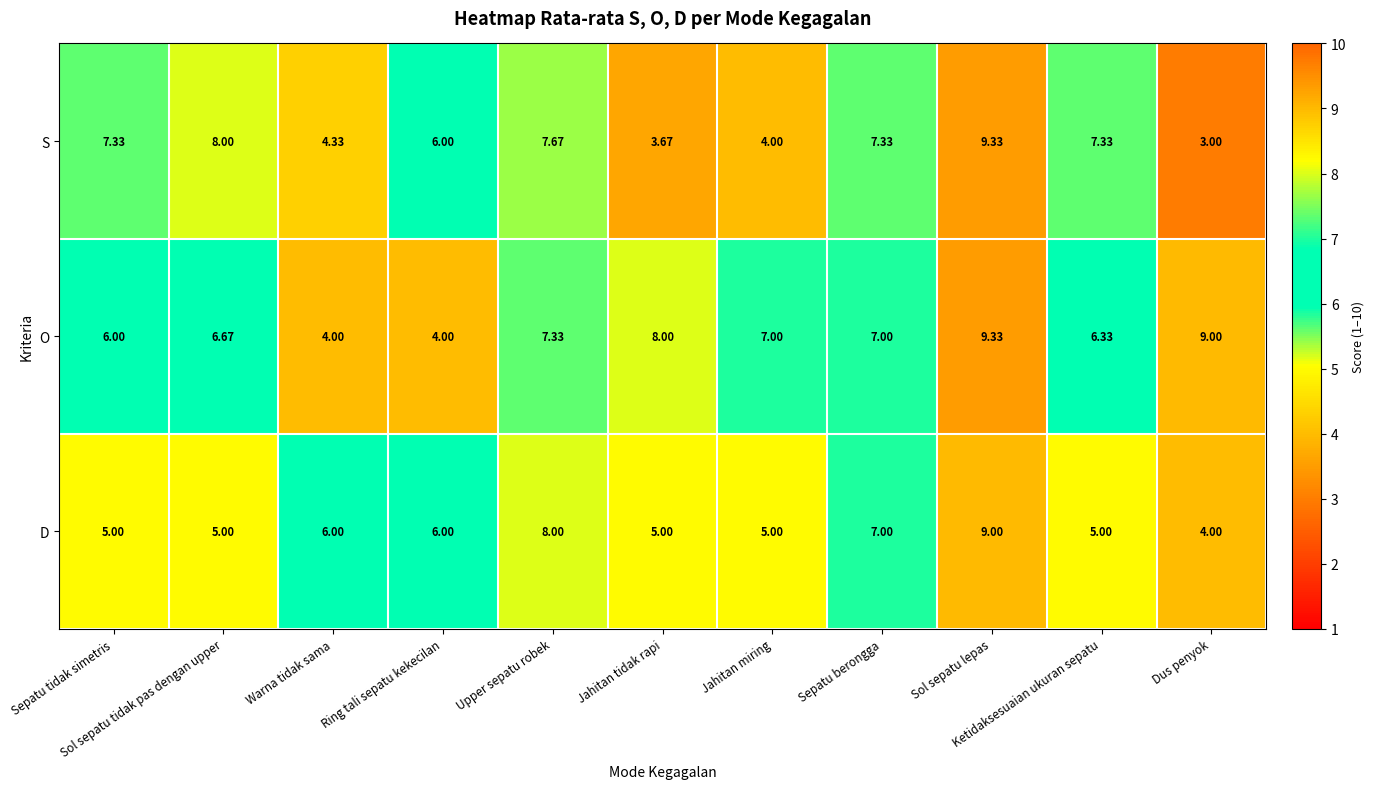

List the series in order of their overall mean, lowest first.

D, S, O